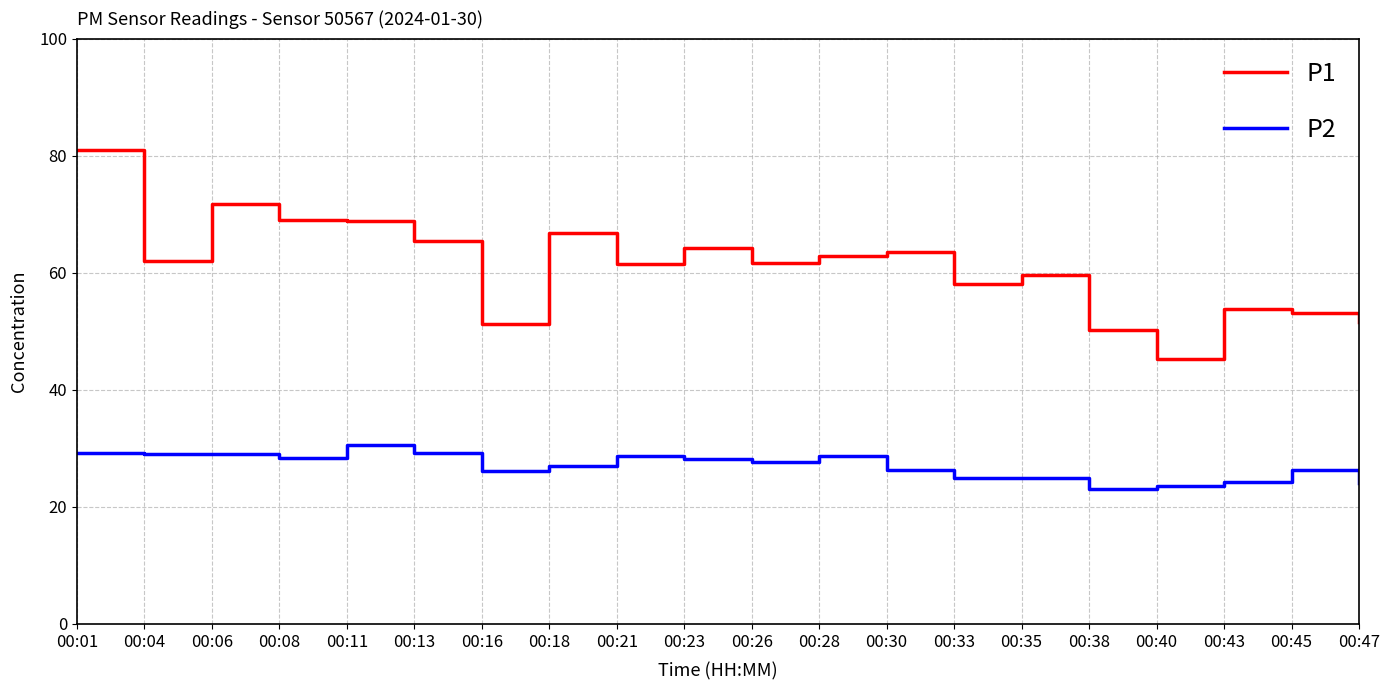

True or false: P1 and P2 intersect in this chart.

False